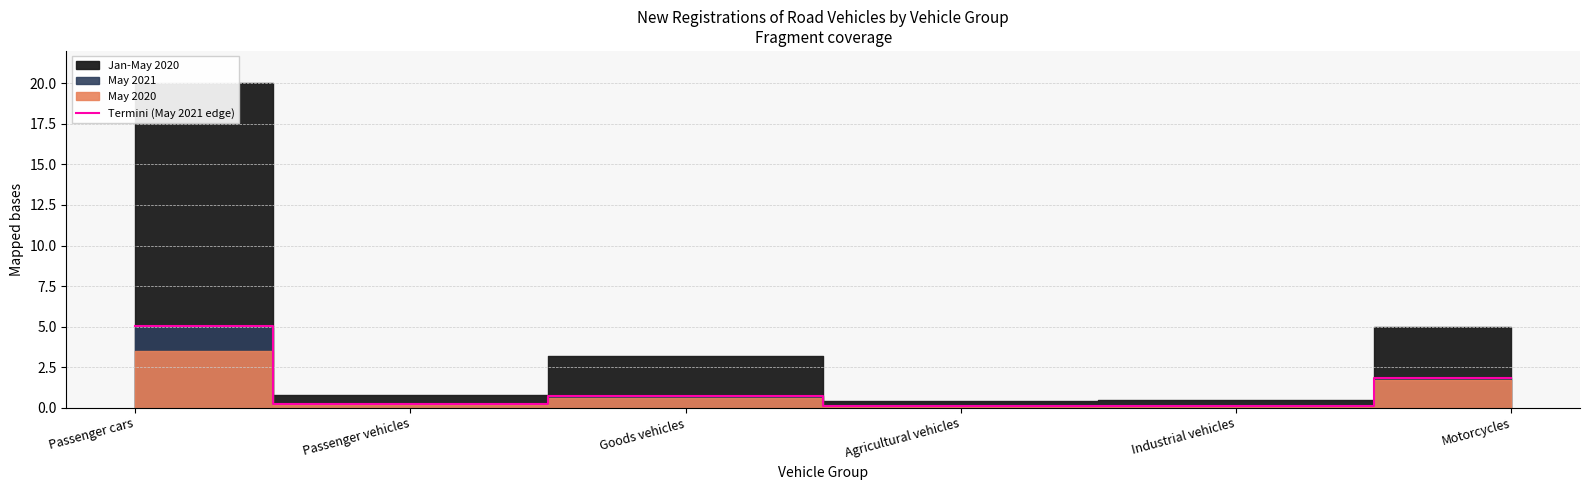

List the labels in order of value, largest first.

Passenger cars, Motorcycles, Goods vehicles, Passenger vehicles, Industrial vehicles, Agricultural vehicles